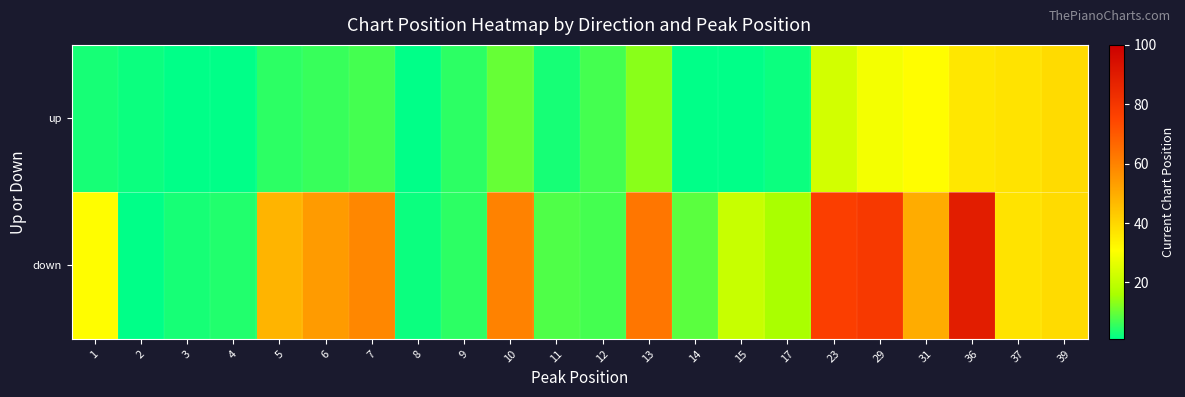

Reading left to right, what are all the values shown in this chart?

up: 1=3	2=2	3=1	4=1	5=5	6=6	7=7	8=1	9=5	10=10	11=3	12=7	13=13	14=1	15=1	17=2	23=23	29=29	31=31	36=36	37=37	39=39
down: 1=31	2=1	3=3	4=4	5=48	6=54	7=59	8=2	9=5	10=60	11=8	12=7	13=63	14=9	15=21	17=16	23=77	29=79	31=50	36=89	37=37	39=39